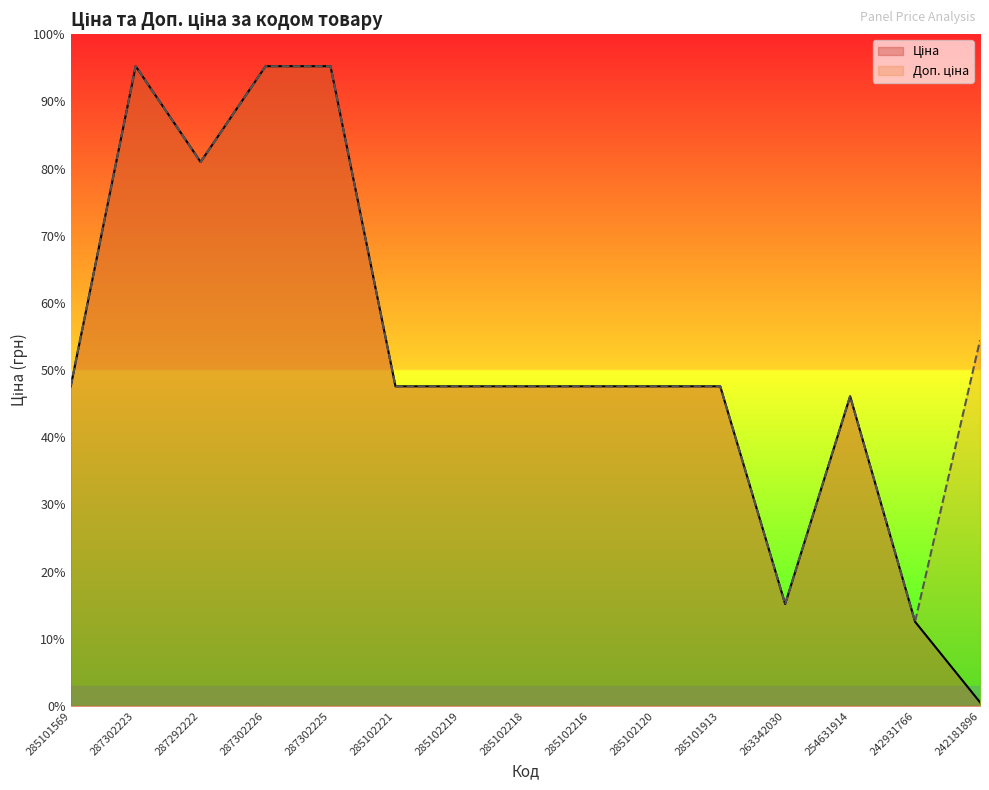

Rank the categories by Доп. ціна value from highest to lowest.

287302223, 287302226, 287302225, 287292222, 242181896, 285101569, 285102221, 285102219, 285102218, 285102216, 285102120, 285101913, 254631914, 263342030, 242931766